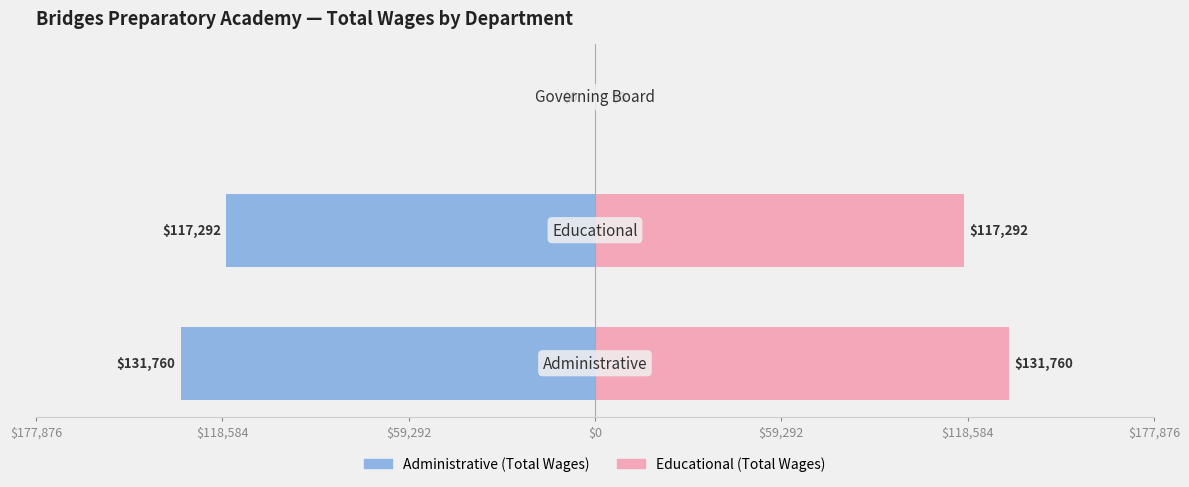

What is the average value of the Educational / Right series?

83017